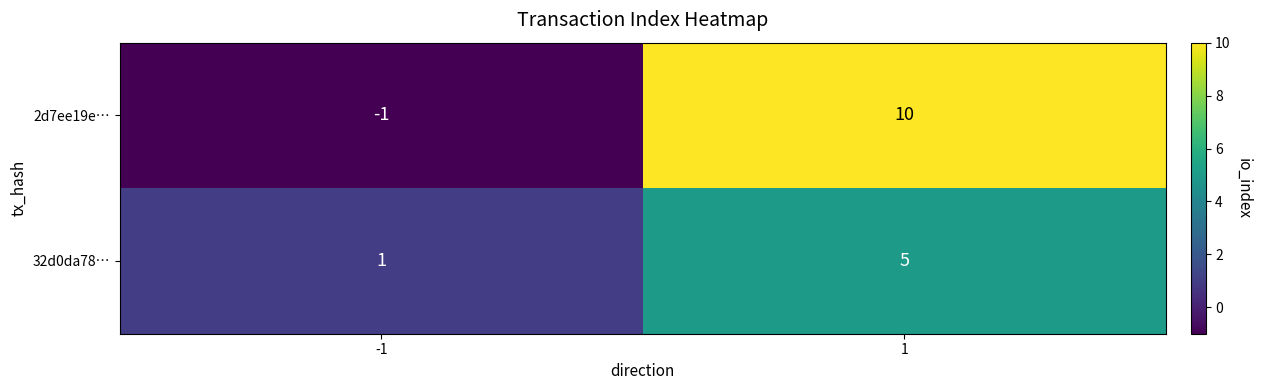

Reading left to right, transcribe all the data shown in this chart.

2d7ee19e…: -1	10
32d0da78…: 1	5